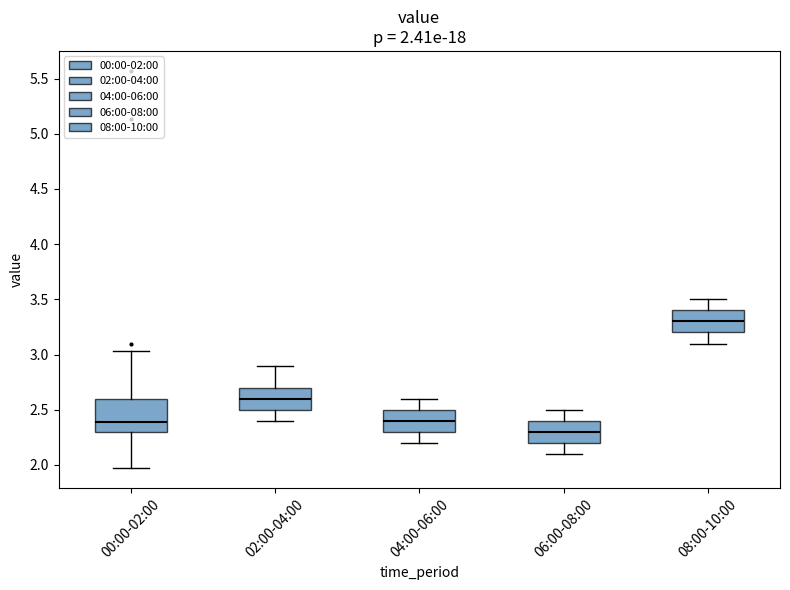

Comparing the boxes themselves (not the whiskers), which one is the tallest?

00:00-02:00